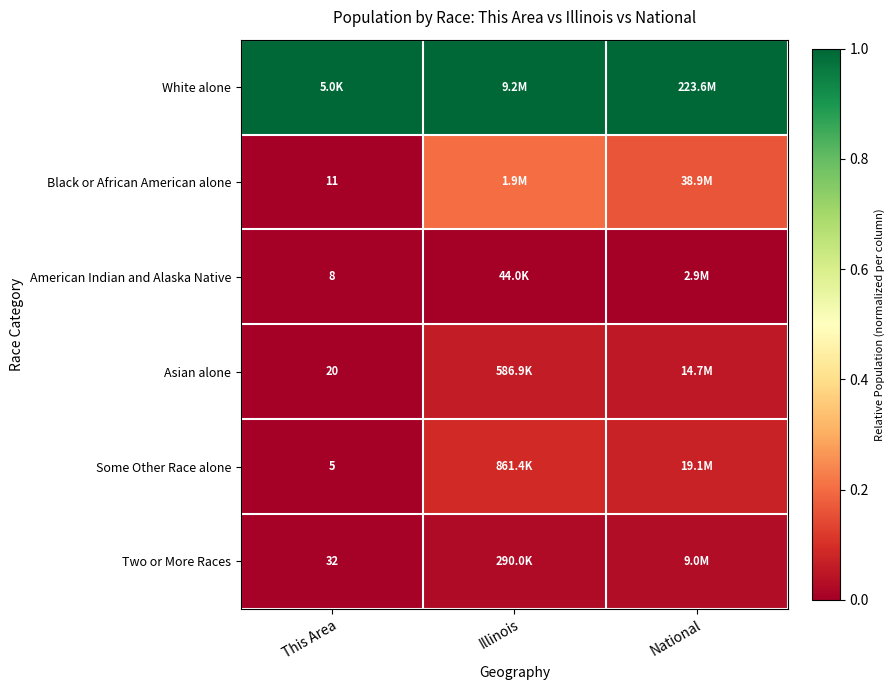

At how many categories does at least one series exceed 0?

3